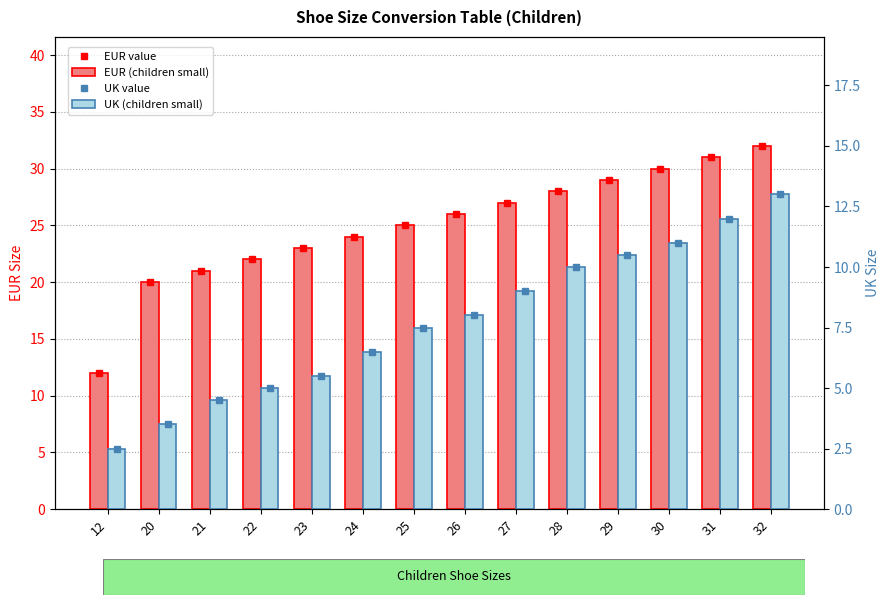

Does the chart contain stacked bars?

No